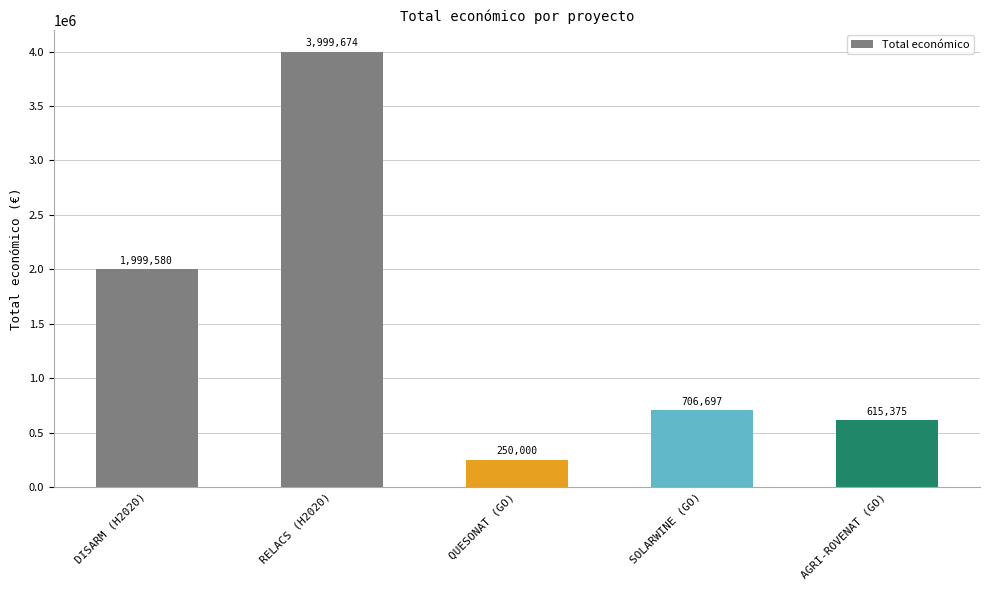

What position from the right is RELACS (H2020)?

4